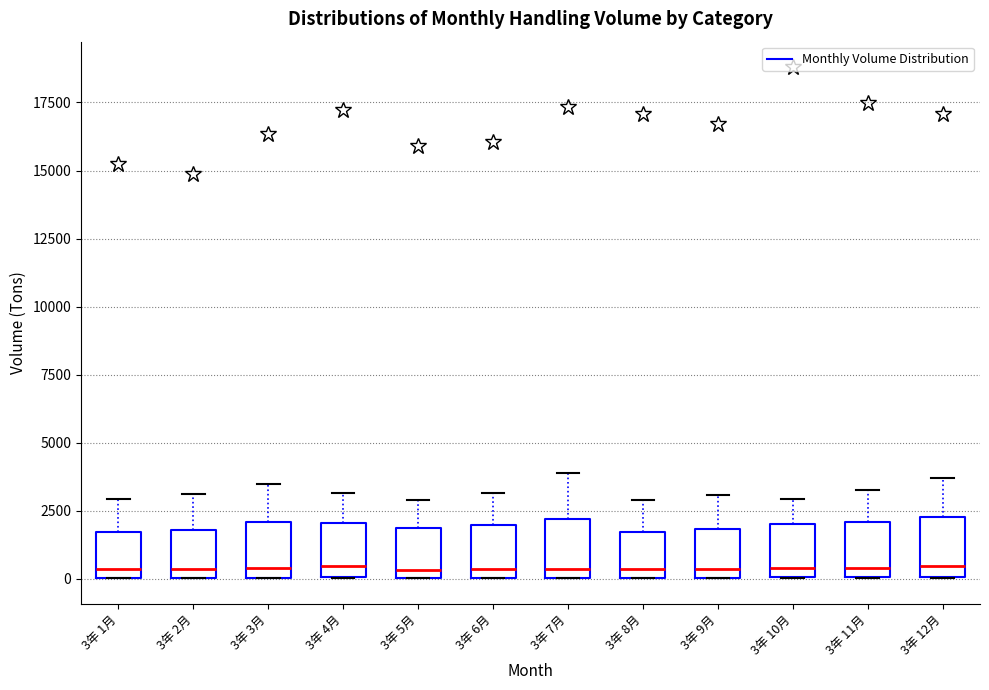

Where does the upper whisker of the box for 3年 5月 end on the y-axis? The values are not printed on the chart, so give them approximately, as read against the axis.

3000